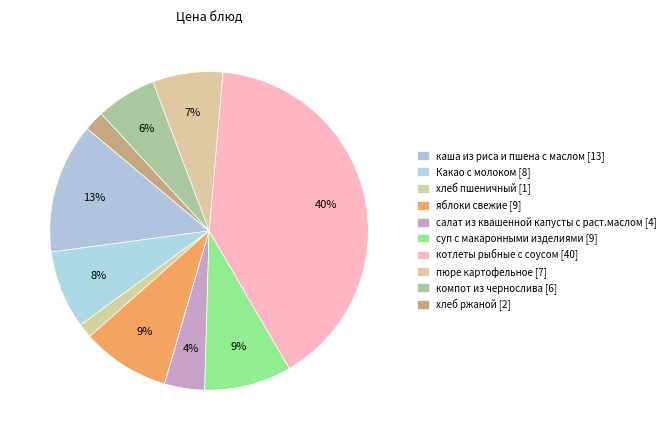

Is it true that яблоки свежие is 9% of the pie?

True